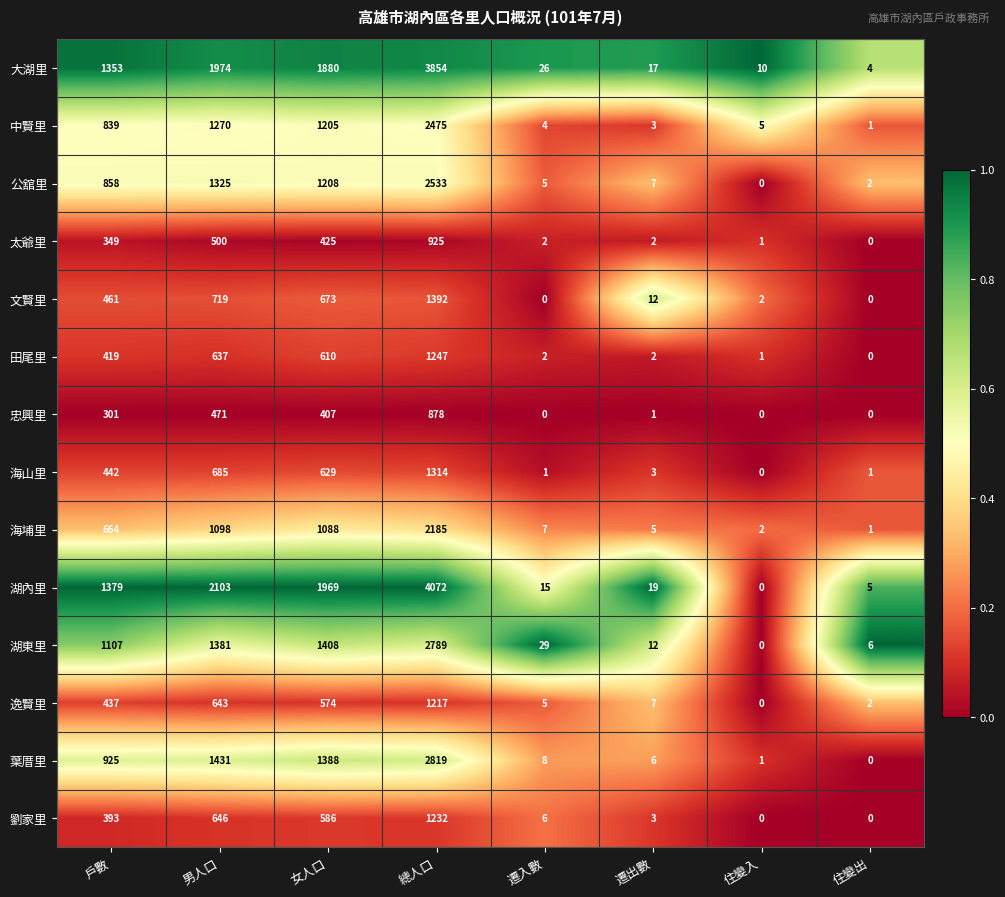

Which series has the largest total across all categories?

湖內里